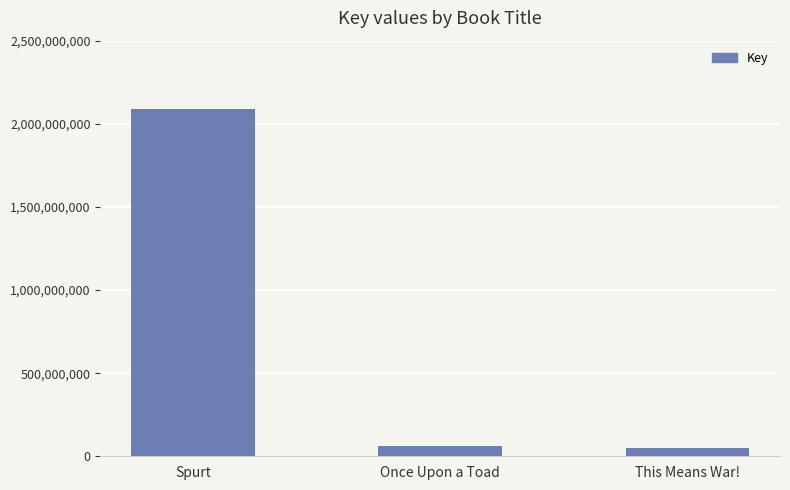

Reading left to right, list all the values displayed in this chart.

2089229432	60932693	47425277